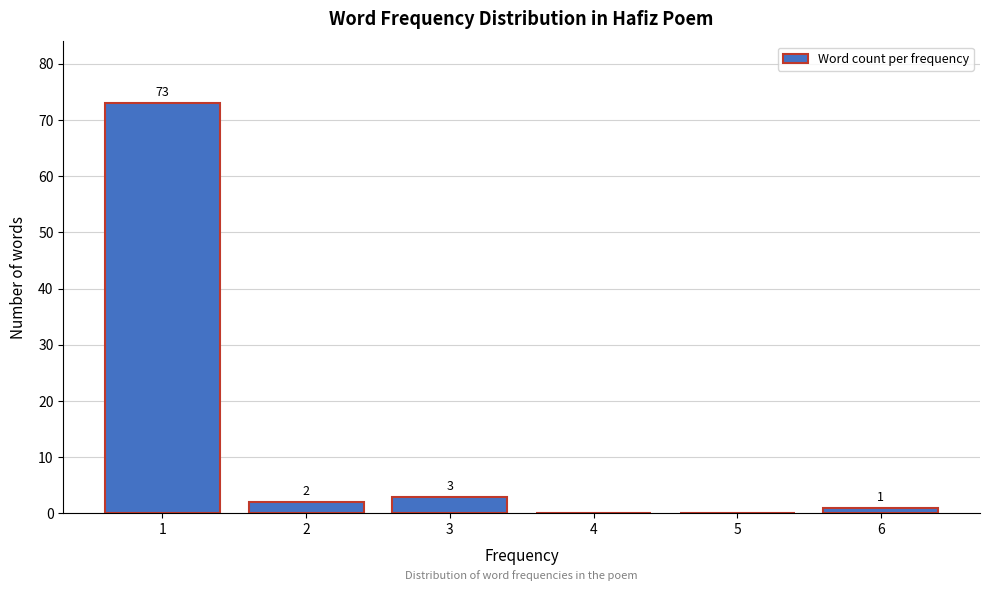

Reading right to left, what are all the values shown in this chart?

6=1	5=0	4=0	3=3	2=2	1=73